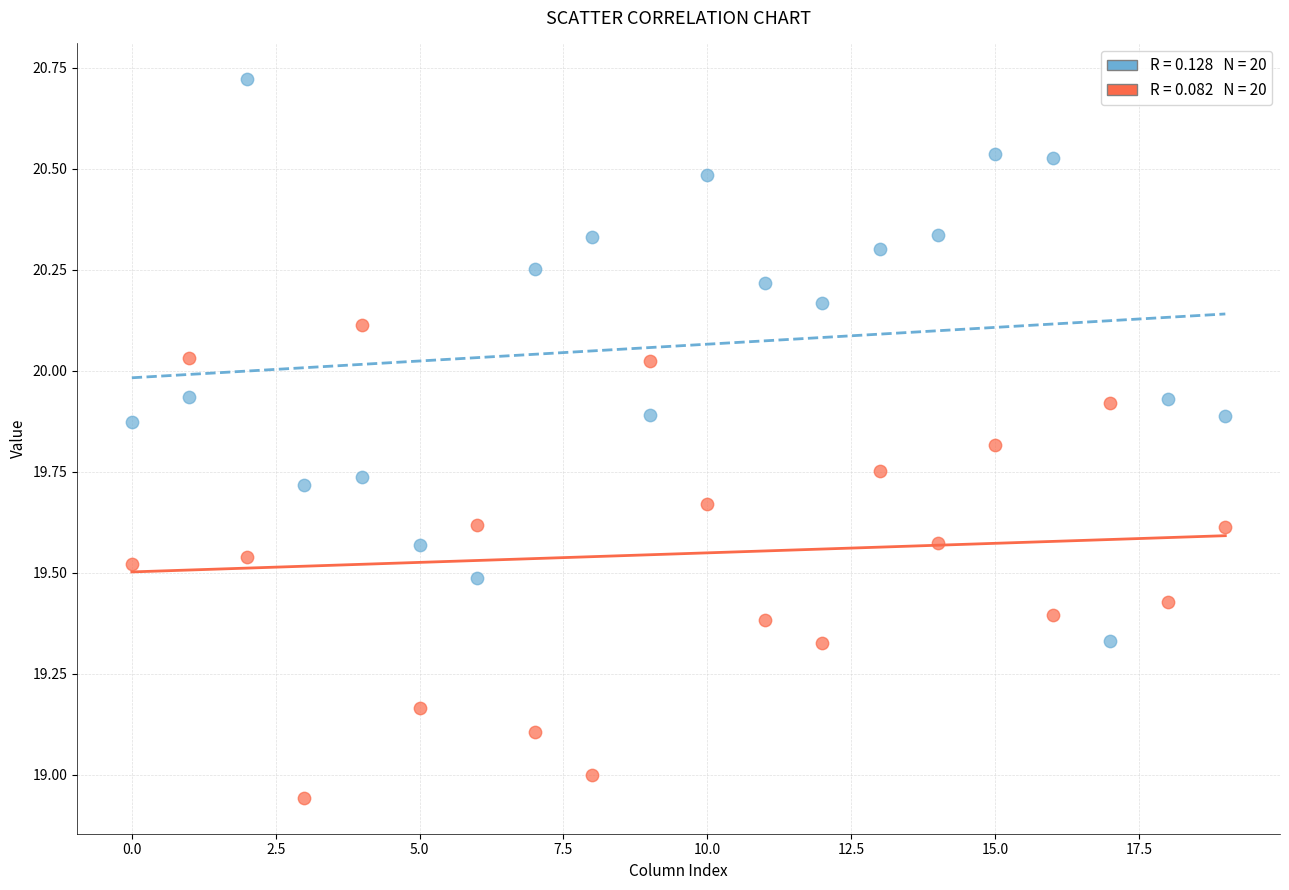

Count the number of points in this scatter plot.

40